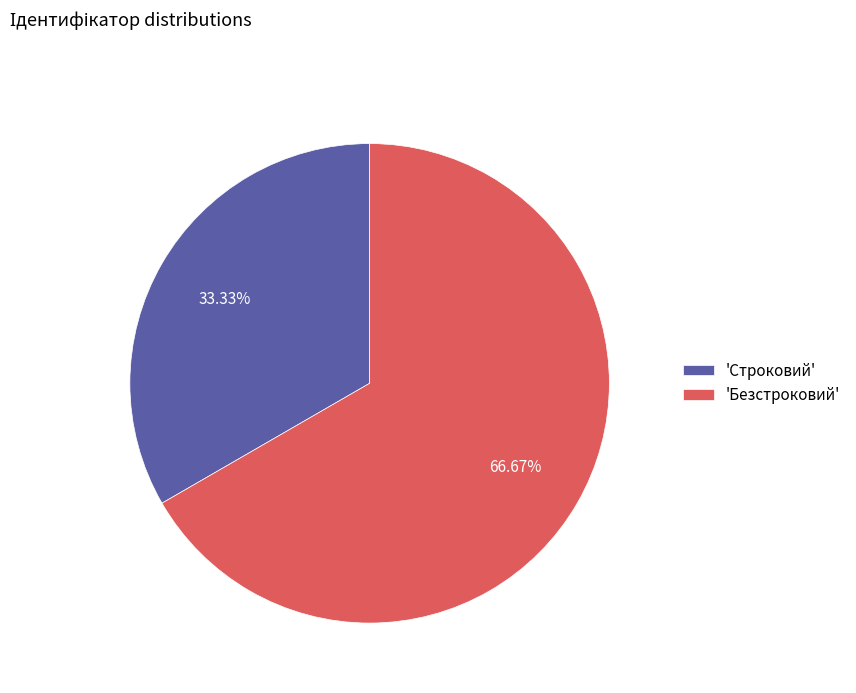

To the nearest percent, what is the average slice percentage?

50%